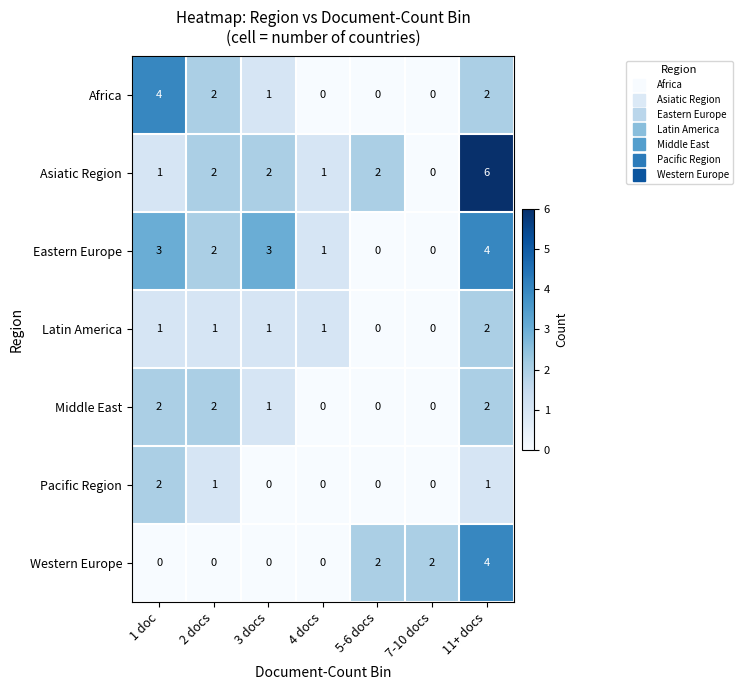

How many categories are shown in the chart?

7